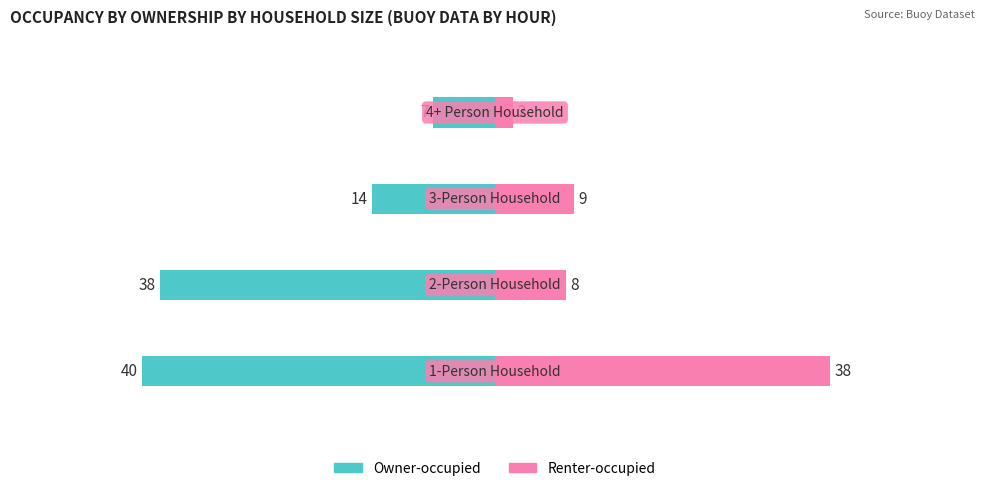

The value of Renter-occupied at 2 is 9. True or false?

True